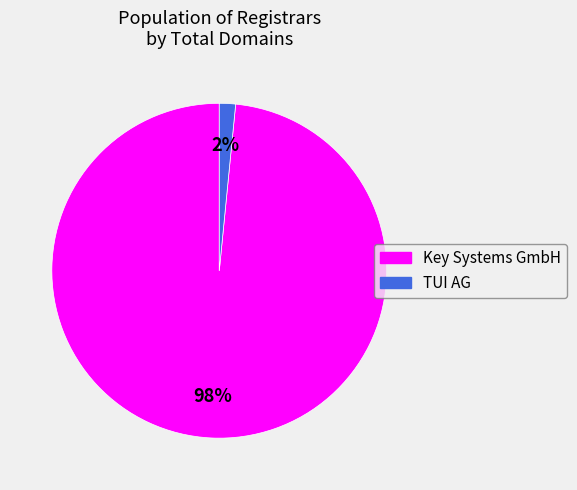

Between Key Systems GmbH and TUI AG, which is larger?

Key Systems GmbH